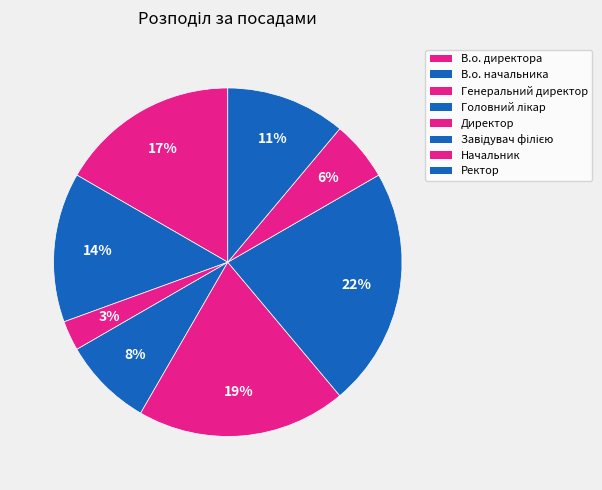

To the nearest percent, what is the difference between the Завідувач філією and Ректор slice percentages?

11%